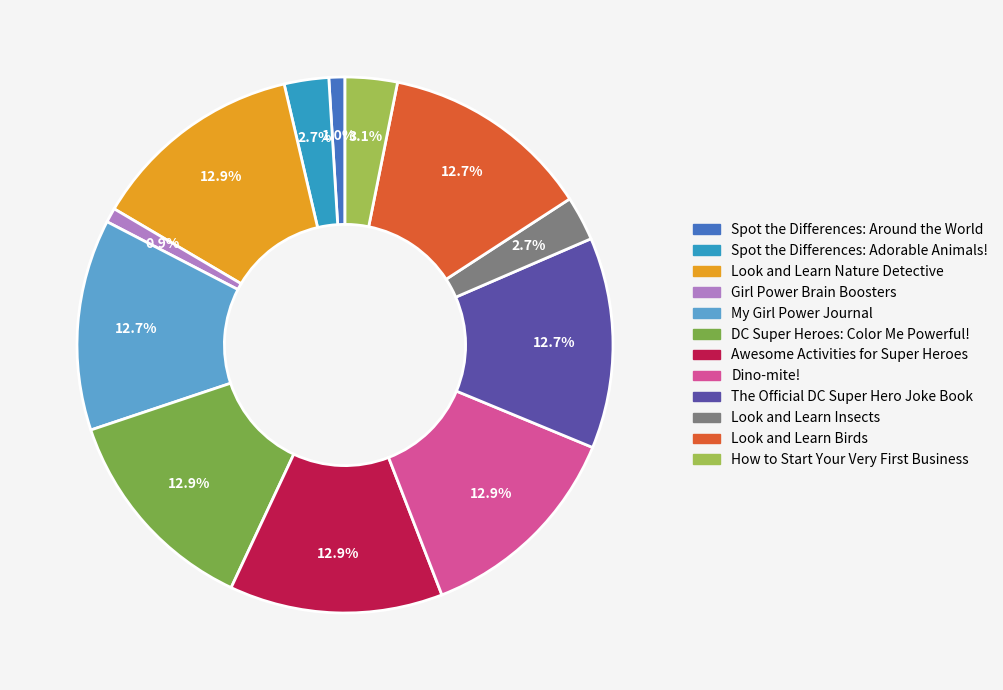

What portion of the pie excludes Spot the Differences: Adorable Animals!?

97.3%